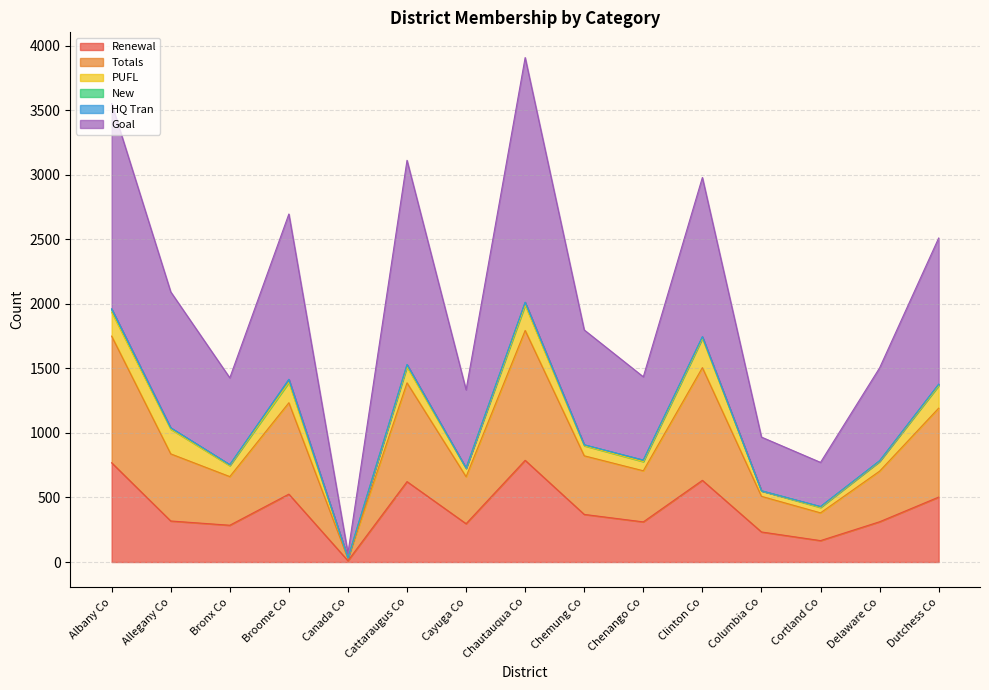

At which category does Renewal reach its first local valley?

Bronx Co